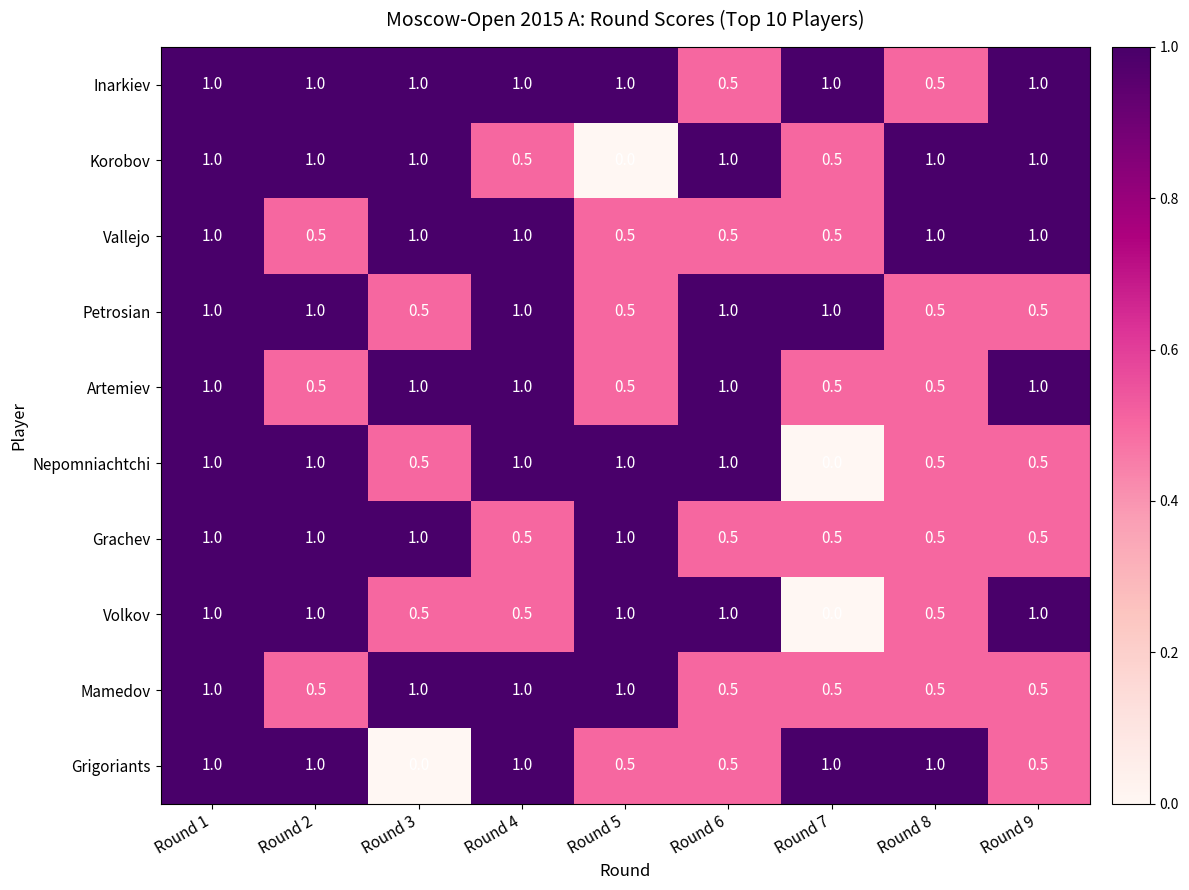

What is the difference between the highest and lowest values at Round 3?

1.0